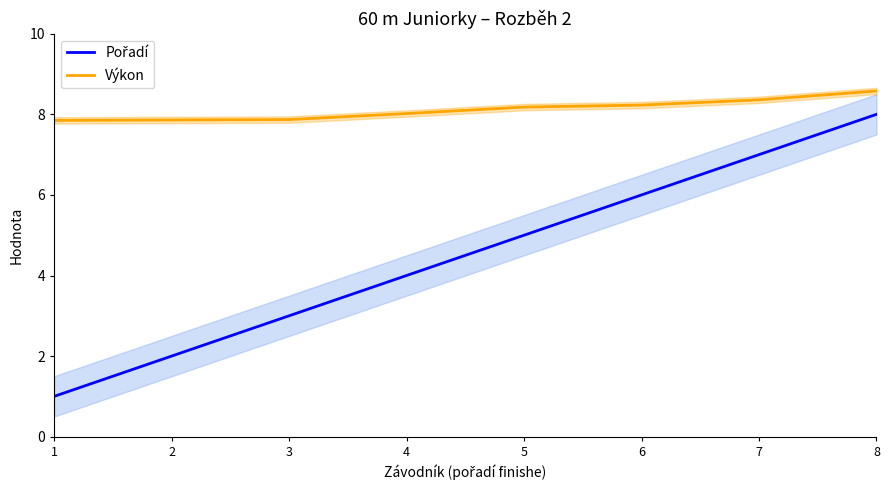

Rank the series by their maximum value, from lowest to highest.

Pořadí, Výkon